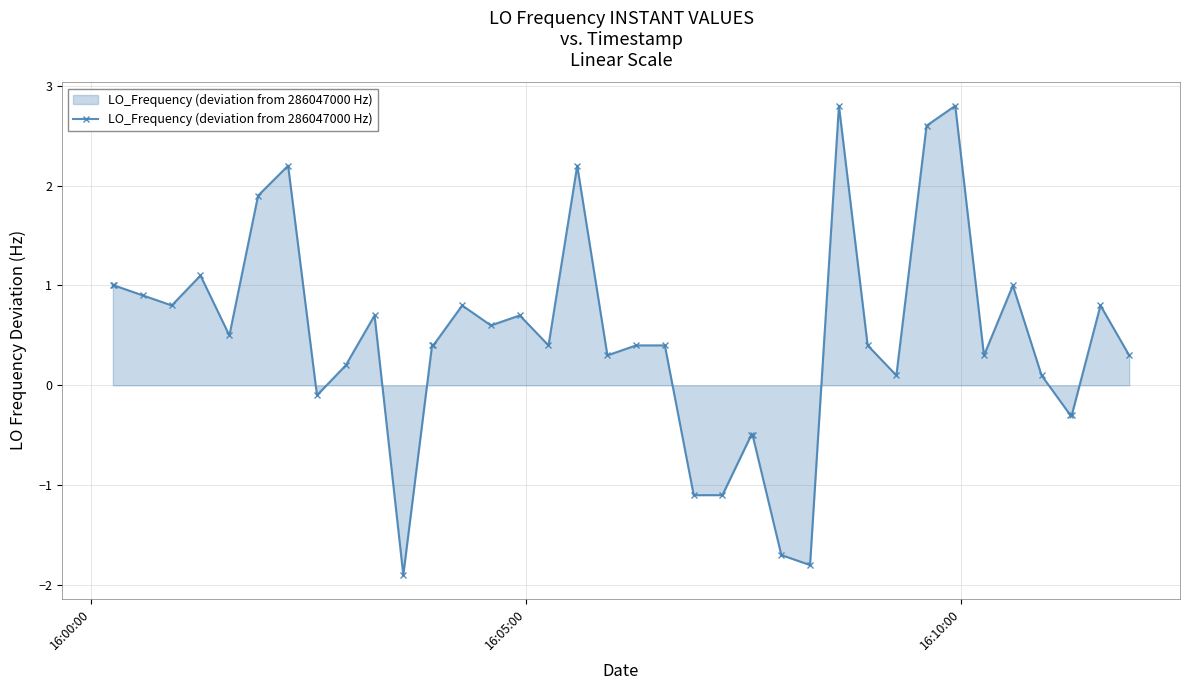

What is the value of the 16th point from the left?

0.6